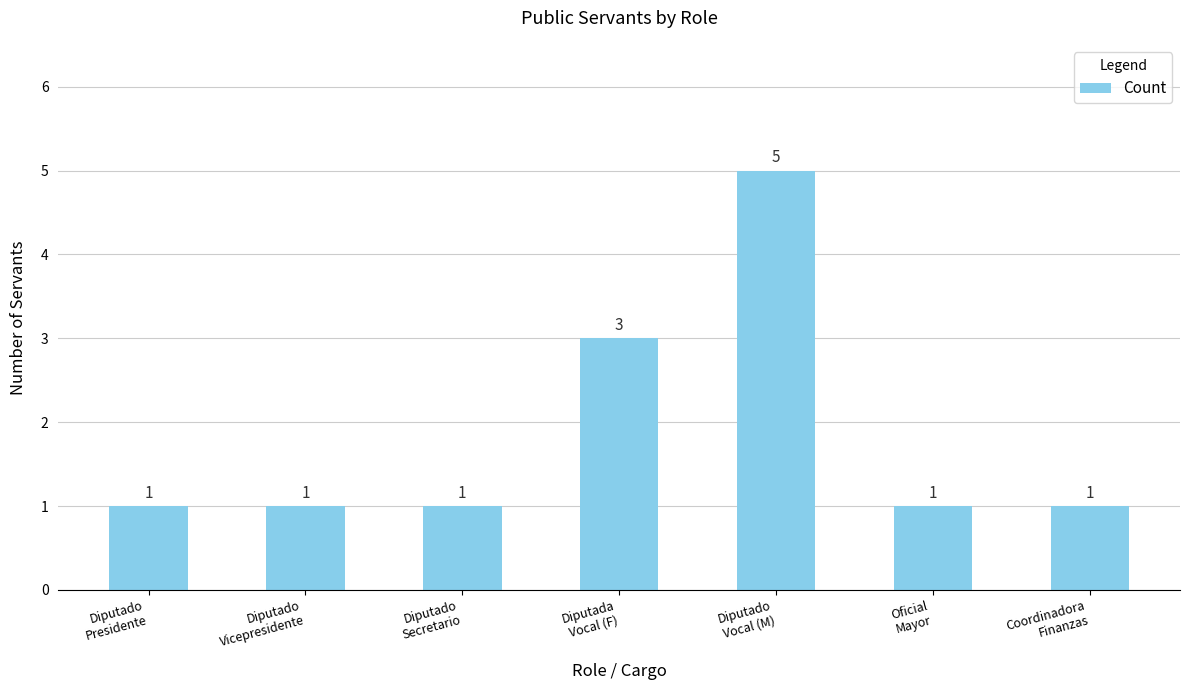

Reading right to left, what are all the values shown in this chart?

Coordinadora
Finanzas=1	Oficial
Mayor=1	Diputado
Vocal (M)=5	Diputada
Vocal (F)=3	Diputado
Secretario=1	Diputado
Vicepresidente=1	Diputado
Presidente=1